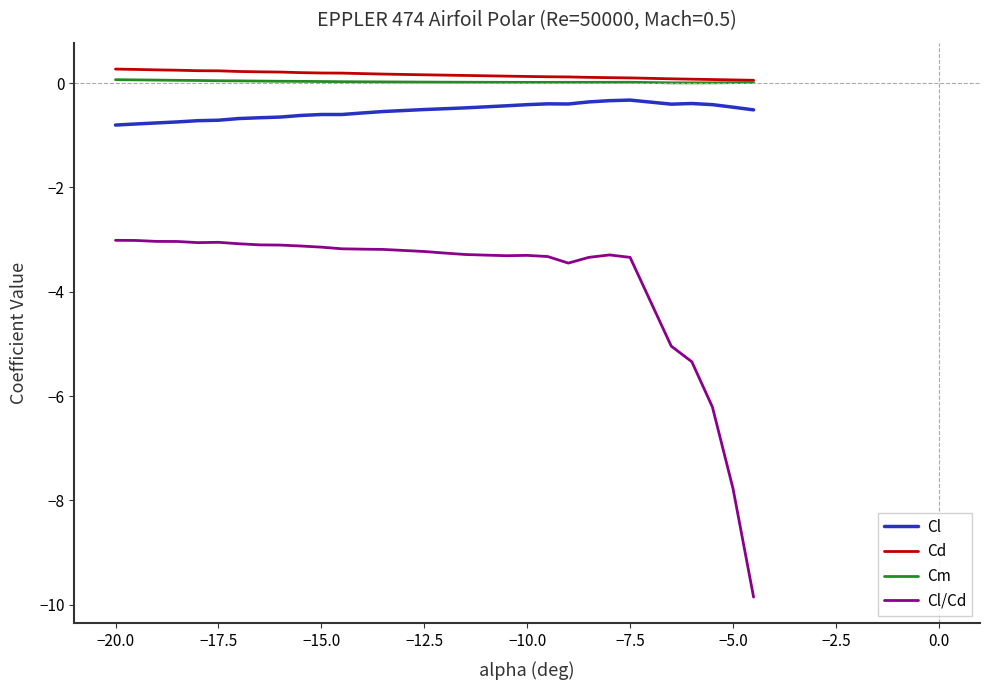

True or false: Cl and Cd cross at least once.

False